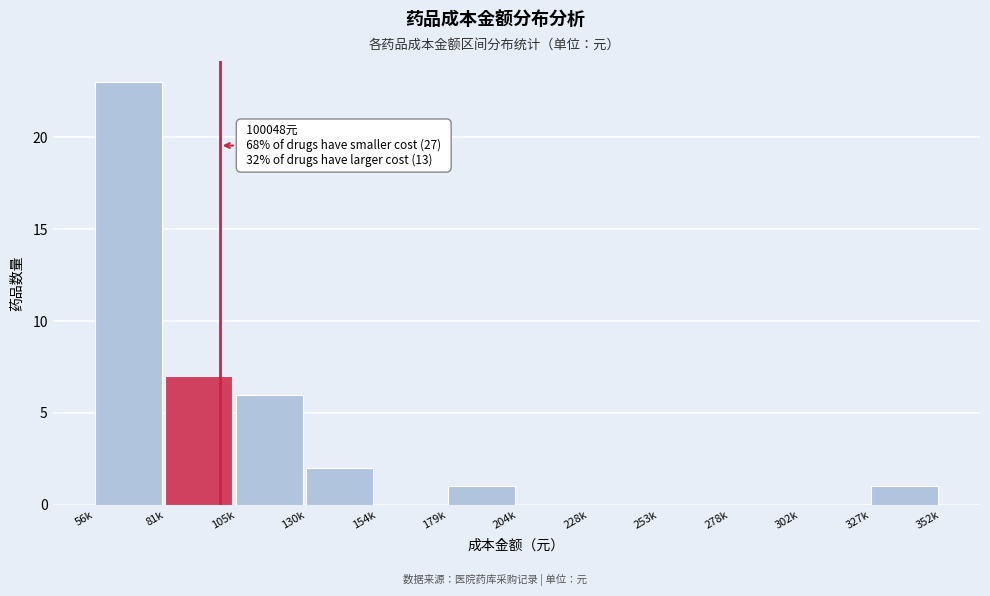

Reading right to left, what are all the values shown in this chart?

327k=1	302k=0	278k=0	253k=0	228k=0	204k=0	179k=1	154k=0	130k=2	105k=6	81k=7	56k=23